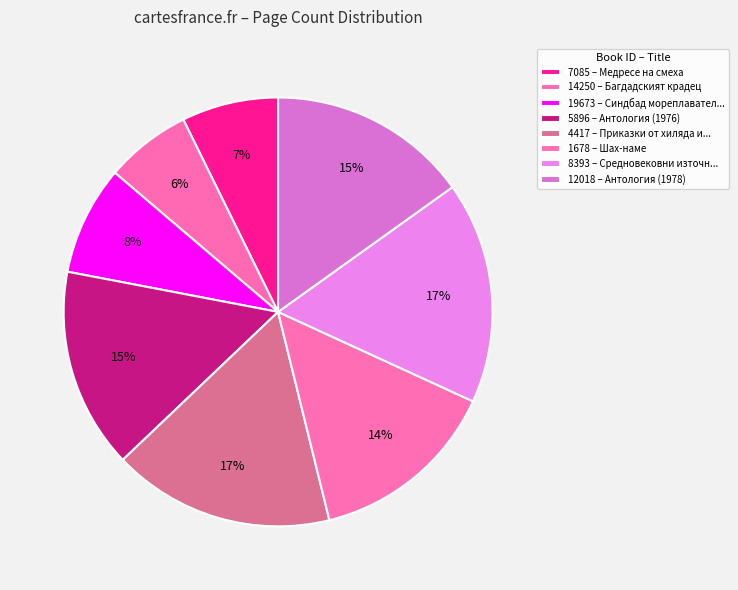

Count the number of slices in the pie.

8